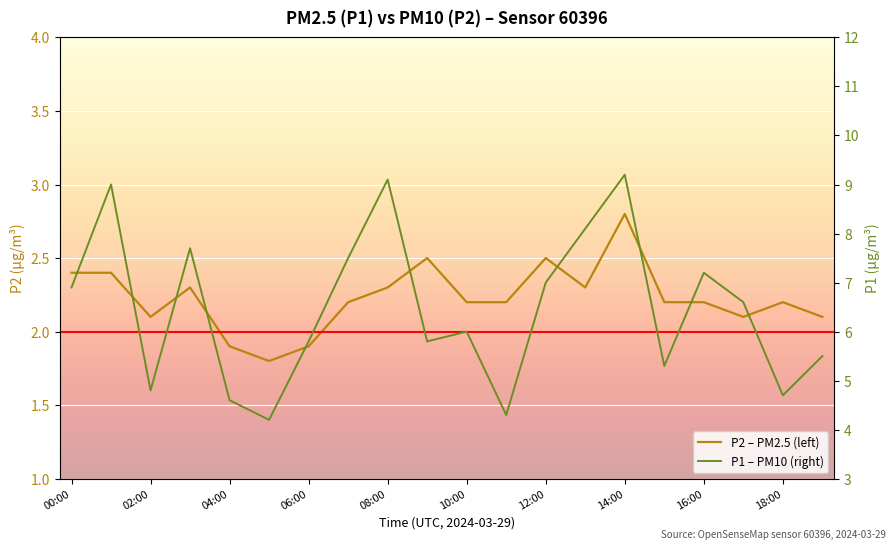

Reading left to right, transcribe all the data shown in this chart.

P2 – PM2.5 (left): 2.4	2.4	2.1	2.3	1.9	1.8	1.9	2.2	2.3	2.5	2.2	2.2	2.5	2.3	2.8	2.2	2.2	2.1	2.2	2.1
P1 – PM10 (right): 6.9	9.0	4.8	7.7	4.6	4.2	5.8	7.5	9.1	5.8	6.0	4.3	7.0	8.1	9.2	5.3	7.2	6.6	4.7	5.5